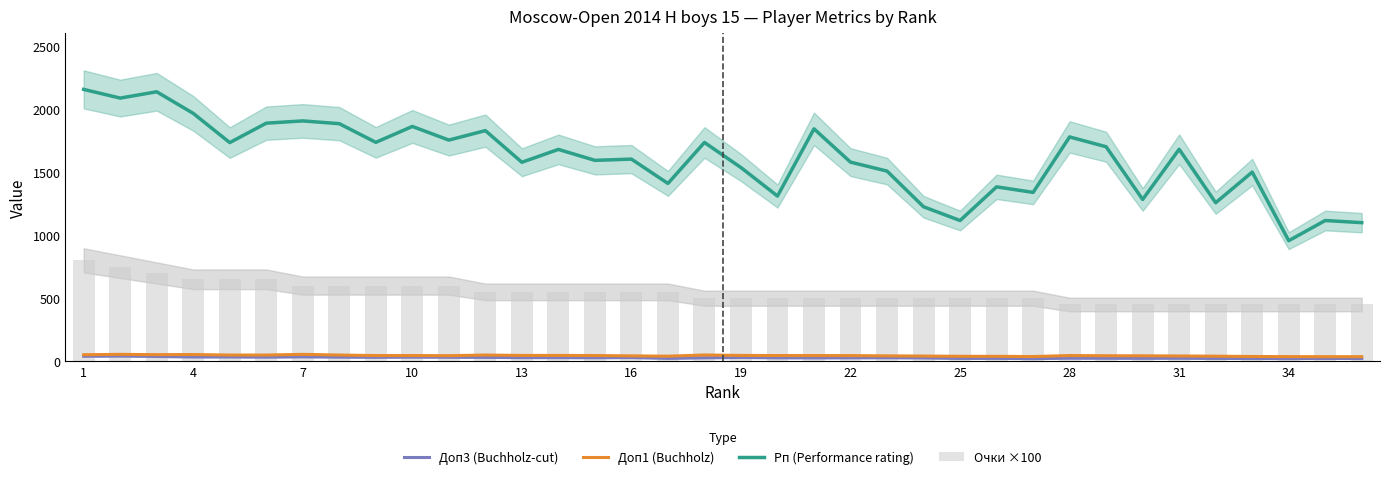

What is the difference between the second highest and second lowest values in the Доп3 (Buchholz-cut) series?

19.0